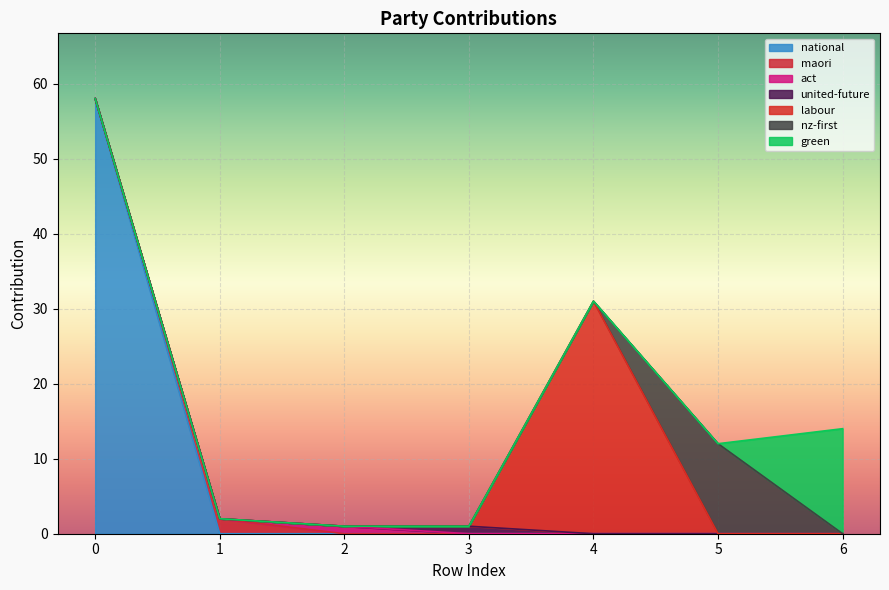

Does the chart display data point markers on the line(s)?

No